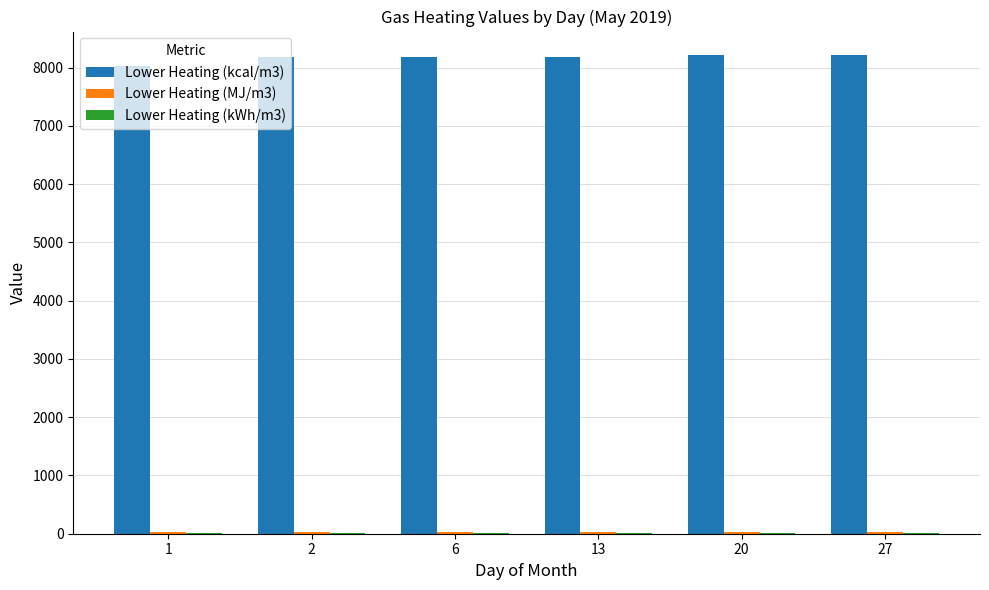

What is the sum of all Lower Heating (kcal/m3) values?

48984.9